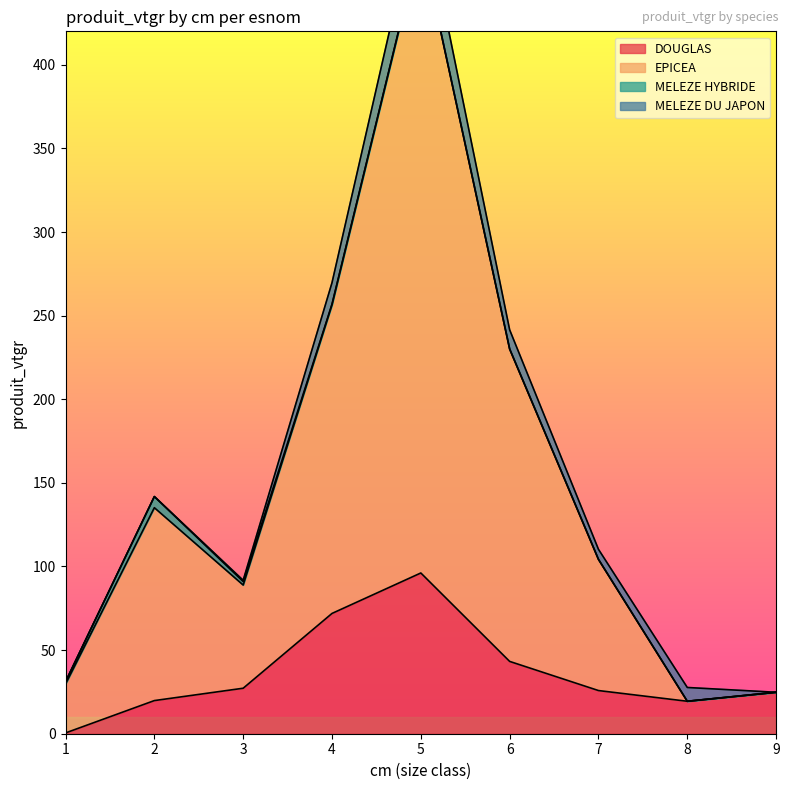

Does the chart display data point markers on the line(s)?

No